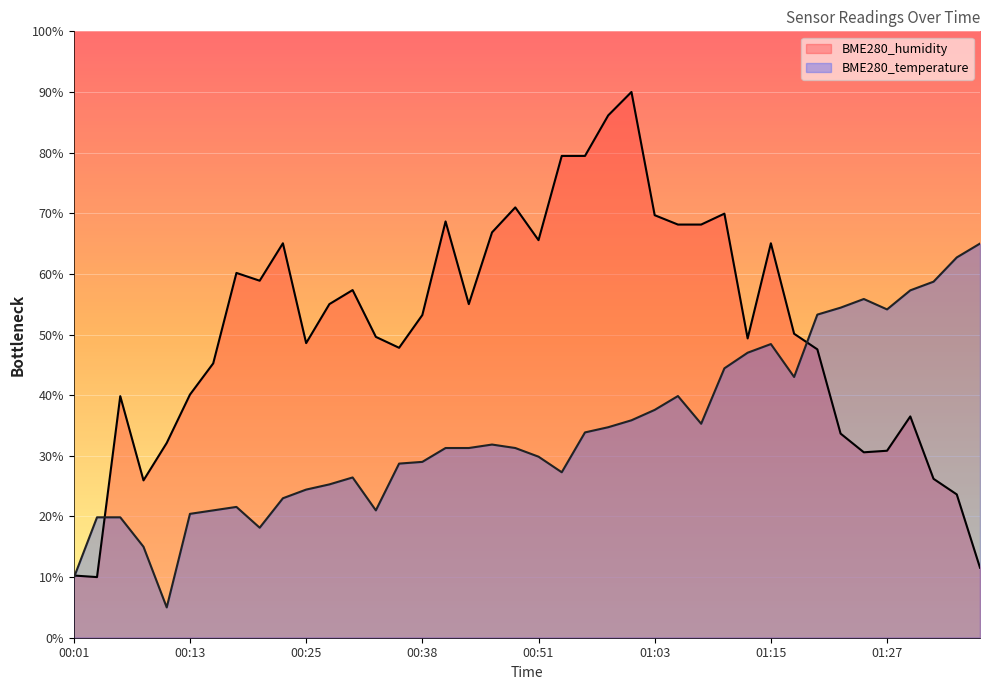

Which series has the largest total across all categories?

BME280_humidity